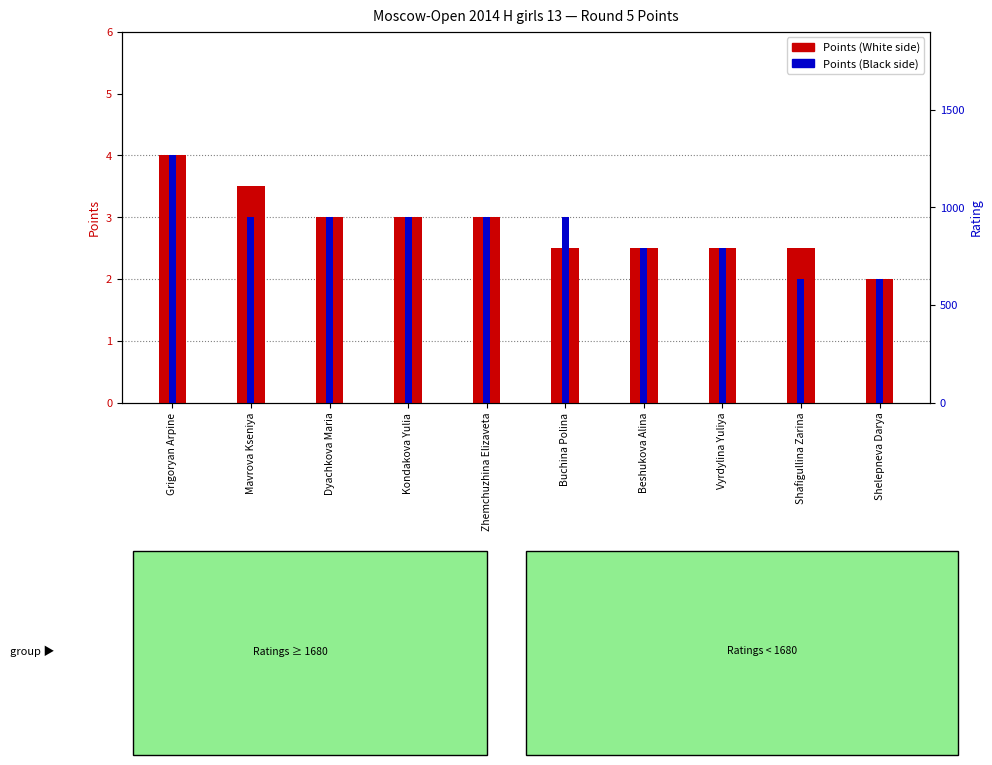

What is the label of the 2nd bar from the right?

Shafigullina Zarina